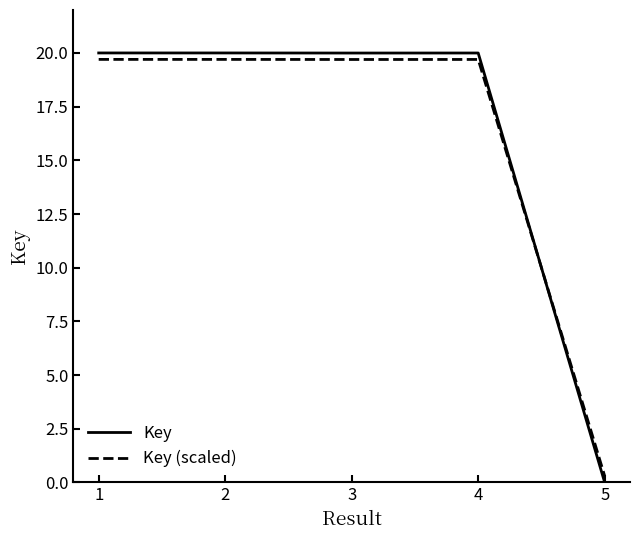

What is the greatest value displayed?

20.0